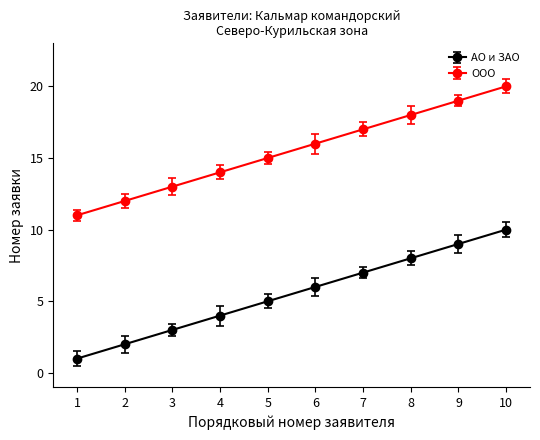

Reading left to right, transcribe all the data shown in this chart.

АО и ЗАО: 1	2	3	4	5	6	7	8	9	10
ООО: 11	12	13	14	15	16	17	18	19	20